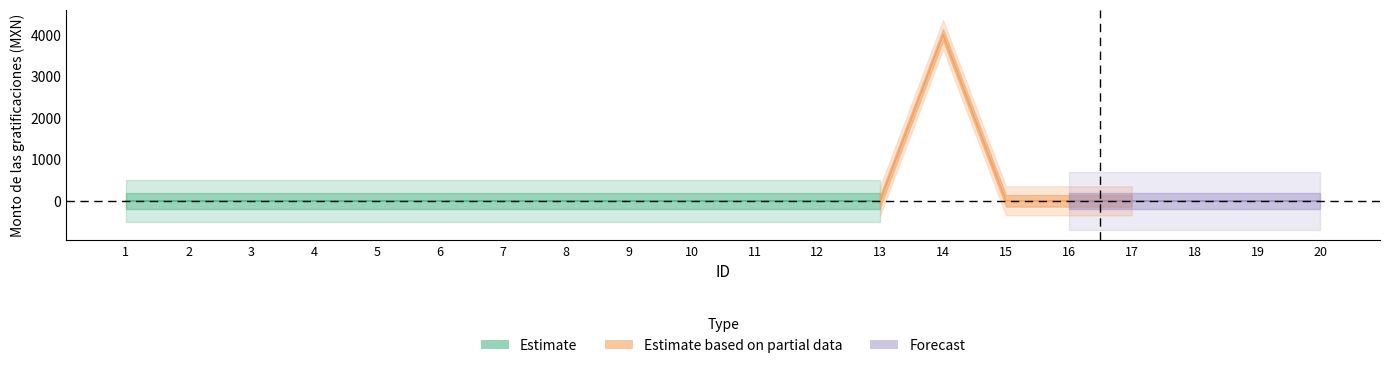

Which category has the highest value in the Monto bruto series?

14